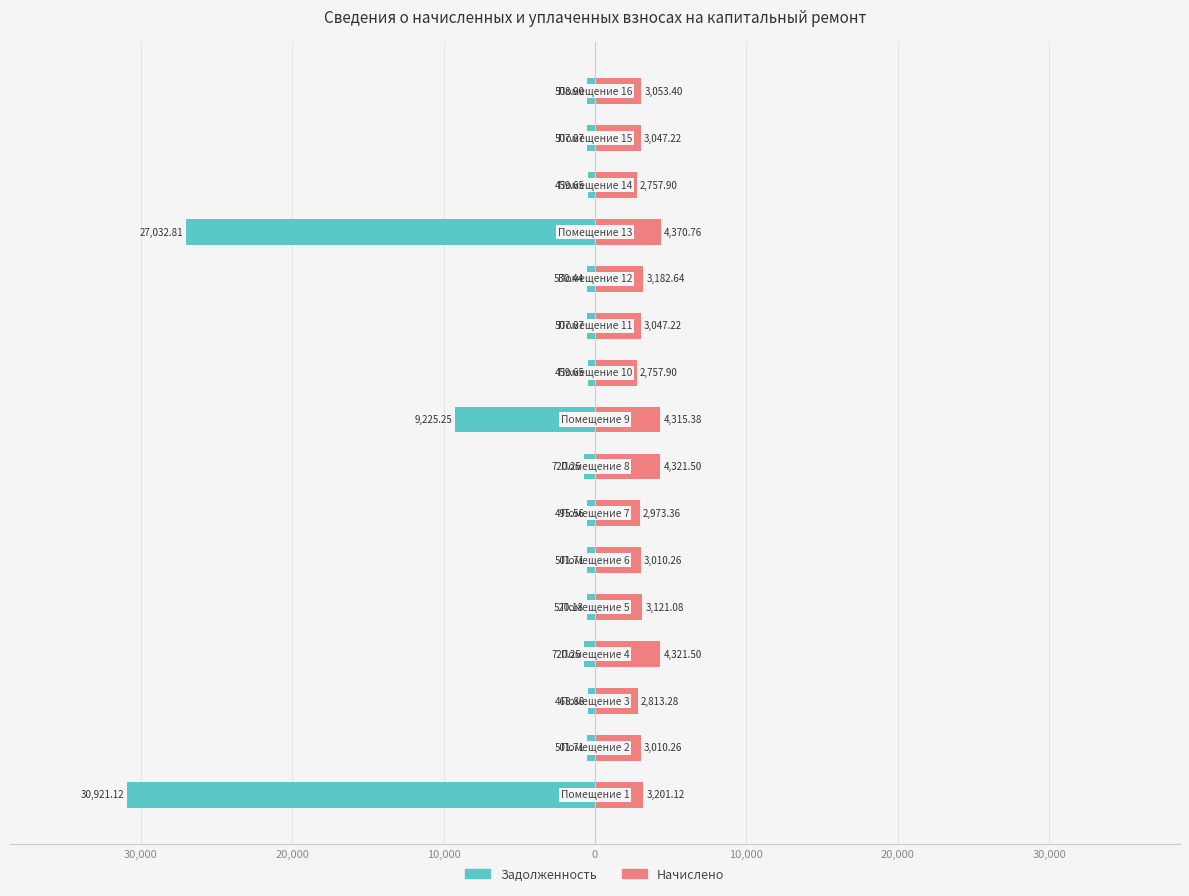

What is the difference between the maximum and minimum values in the начислено series?

1612.9